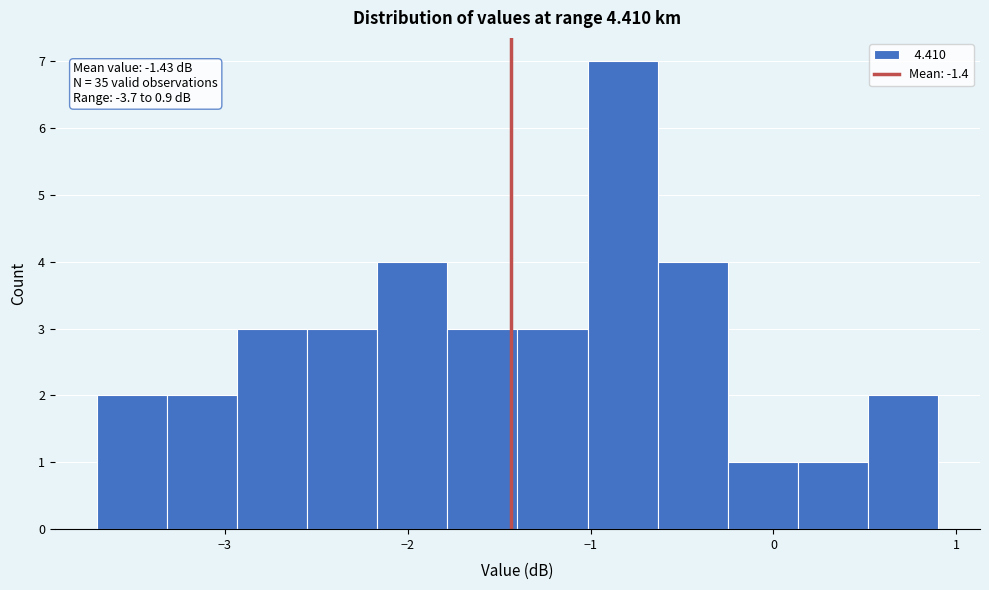

Around what value on the x-axis is the tallest bar? Give the approximate position of its centre, as read against the axis.

-0.8